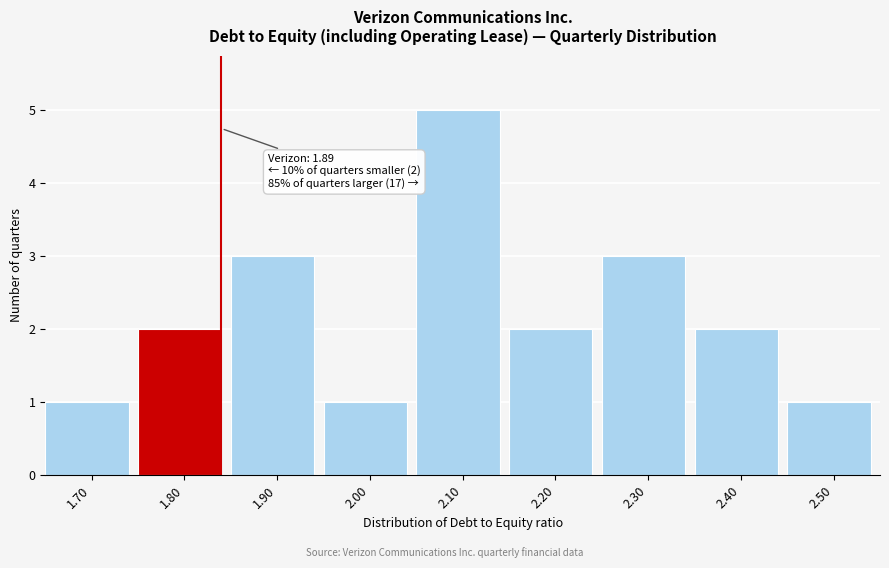

Reading left to right, extract all data points from this chart.

1.70=1	1.80=2	1.90=3	2.00=1	2.10=5	2.20=2	2.30=3	2.40=2	2.50=1